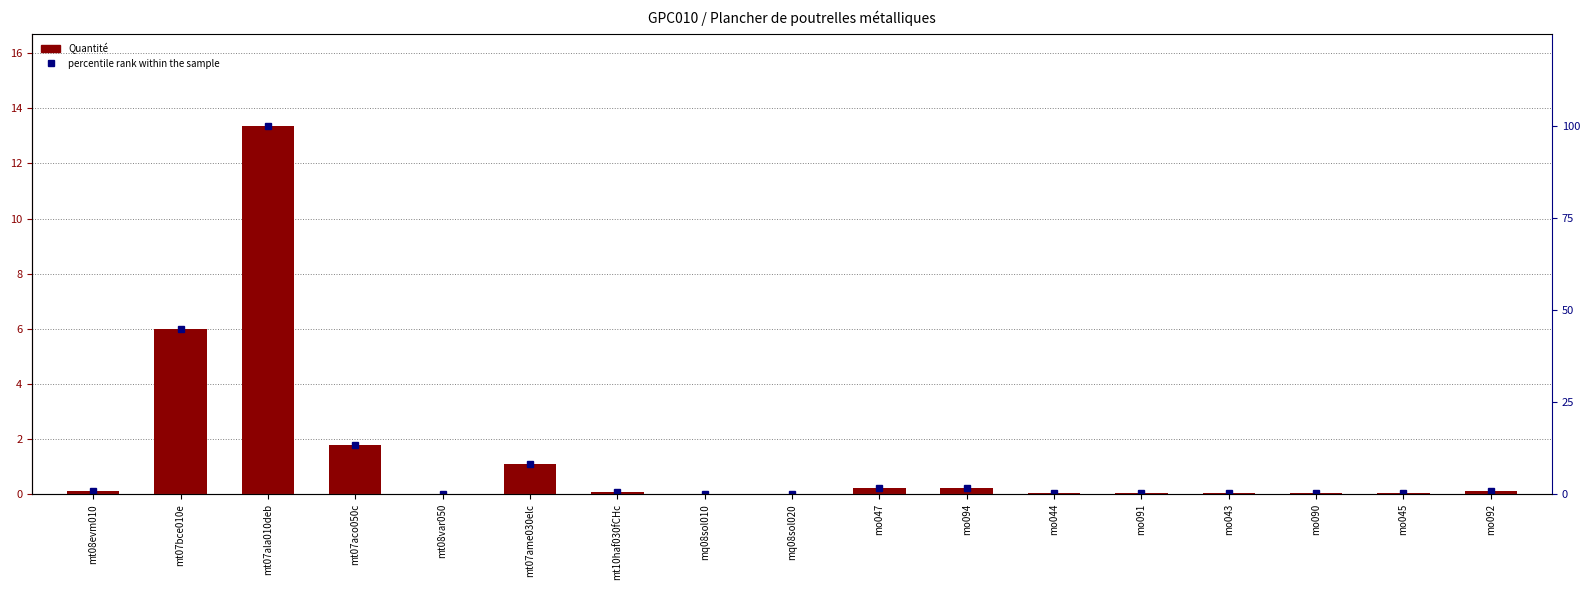

What is the spread (max minus min) of values at mo091?

0.4